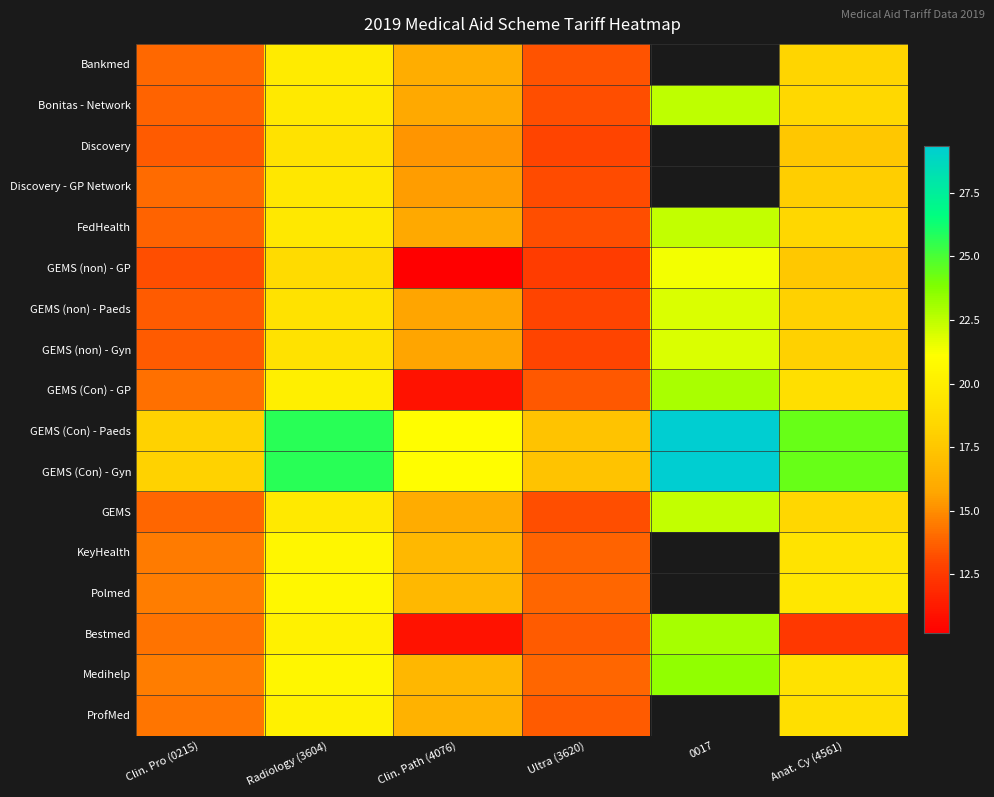

Rank the series by their maximum value, from lowest to highest.

Discovery, Discovery - GP Network, Bankmed, ProfMed, KeyHealth, Polmed, GEMS (non) - GP, GEMS (non) - Paeds, GEMS (non) - Gyn, GEMS, FedHealth, Bonitas - Network, GEMS (Con) - GP, Bestmed, Medihelp, GEMS (Con) - Paeds, GEMS (Con) - Gyn